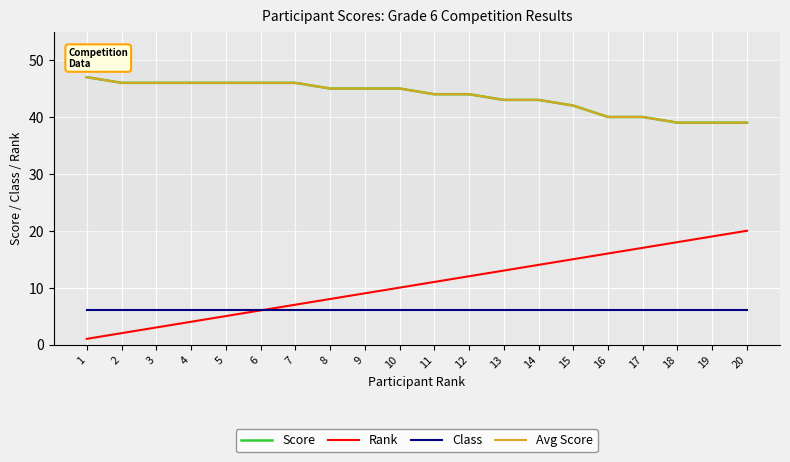

Which series changed the most between 5 and 6?

Rank